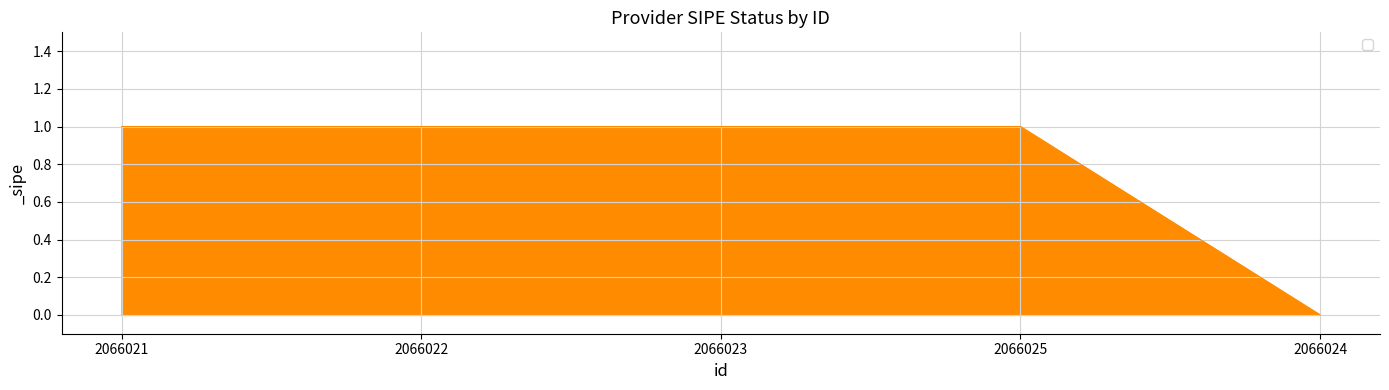

At which category does the chart reach its minimum across all series?

2066024